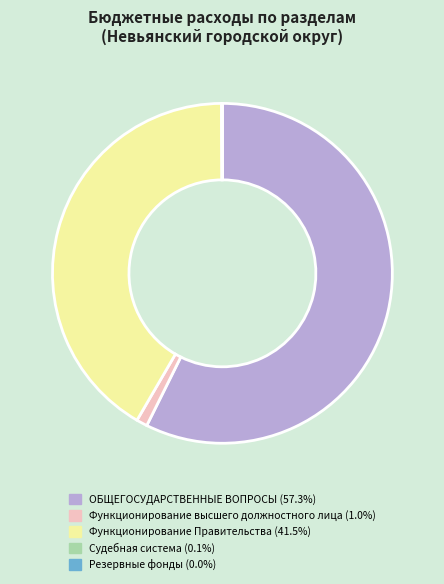

Does Функционирование Правительства (41.5%) account for over 50% of the chart?

No